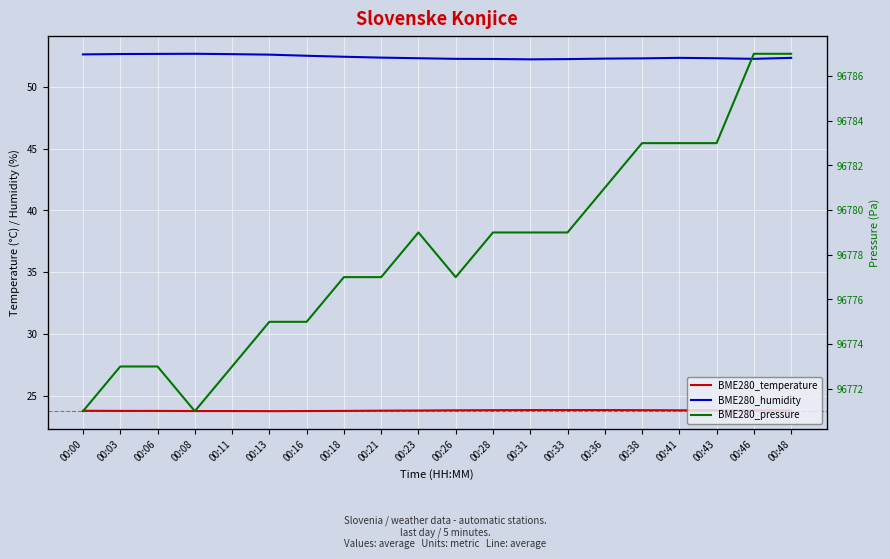

True or false: BME280_temperature and BME280_humidity cross at least once.

False